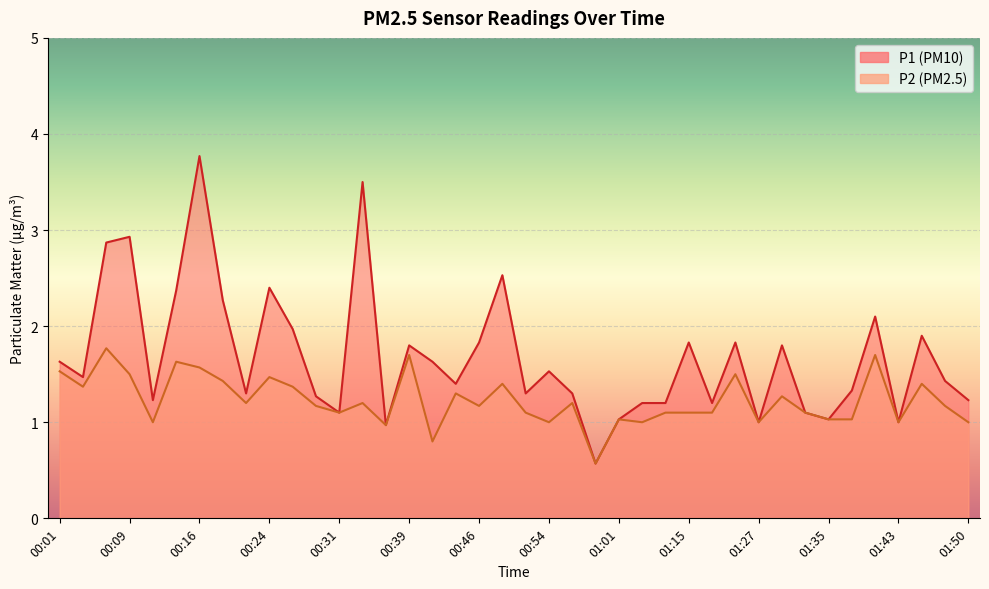

Rank the categories by P2 value from lowest to highest.

00:59, 00:41, 00:36, 00:11, 00:54, 01:04, 01:27, 01:43, 01:50, 01:01, 01:35, 01:37, 00:31, 00:51, 01:12, 01:15, 01:21, 01:32, 00:29, 00:46, 01:48, 00:21, 00:34, 00:56, 01:30, 00:44, 00:04, 00:26, 00:49, 01:45, 00:19, 00:24, 00:09, 01:24, 00:01, 00:16, 00:14, 00:39, 01:40, 00:06